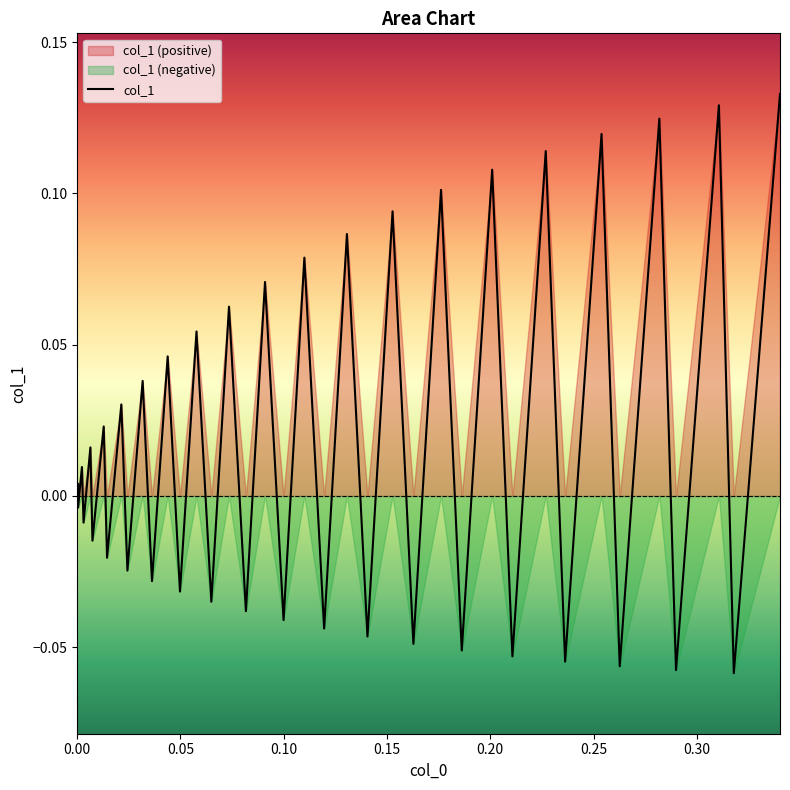

How many interior local peaks (higher than both neighbors) does the data have?

19